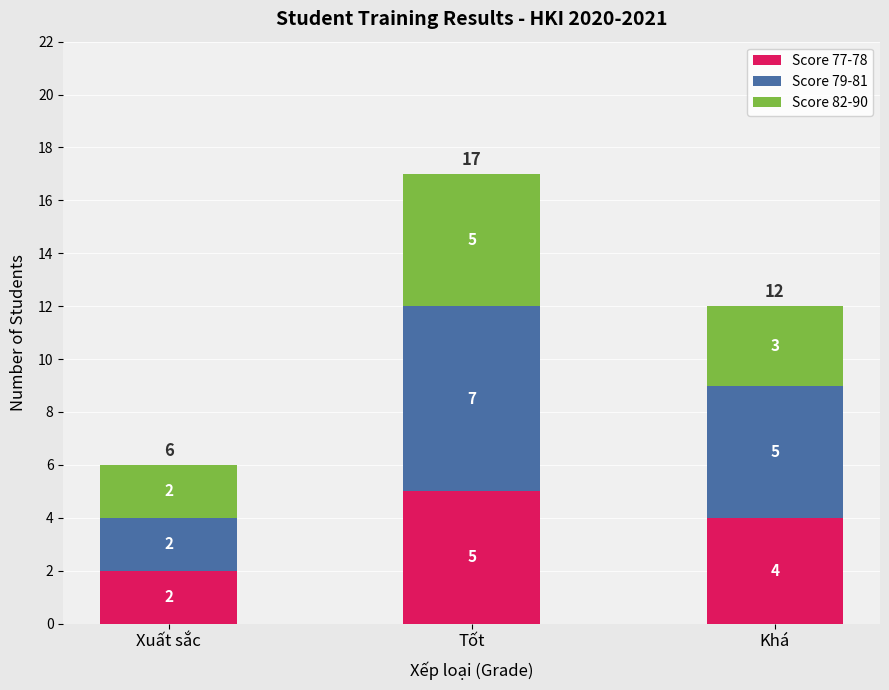

Reading left to right, what are the values for Score 77-78?

Xuất sắc=2	Tốt=5	Khá=4